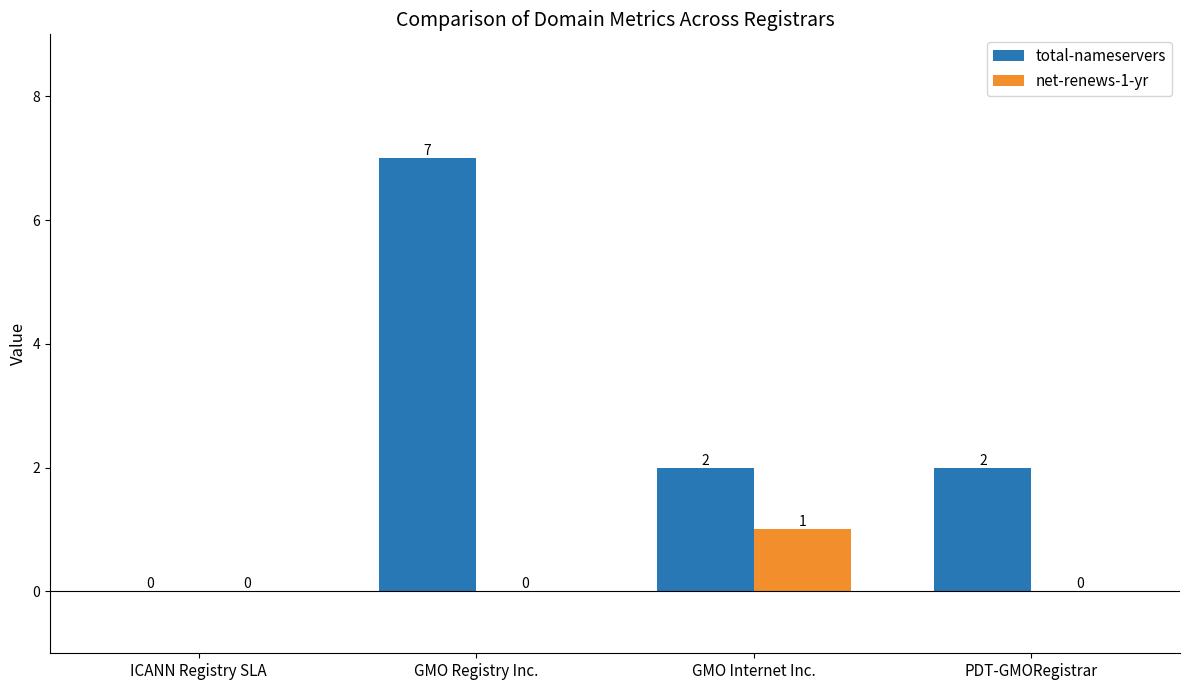

Reading left to right, extract all data points from this chart.

total-nameservers: 0	7	2	2
net-renews-1-yr: 0	0	1	0